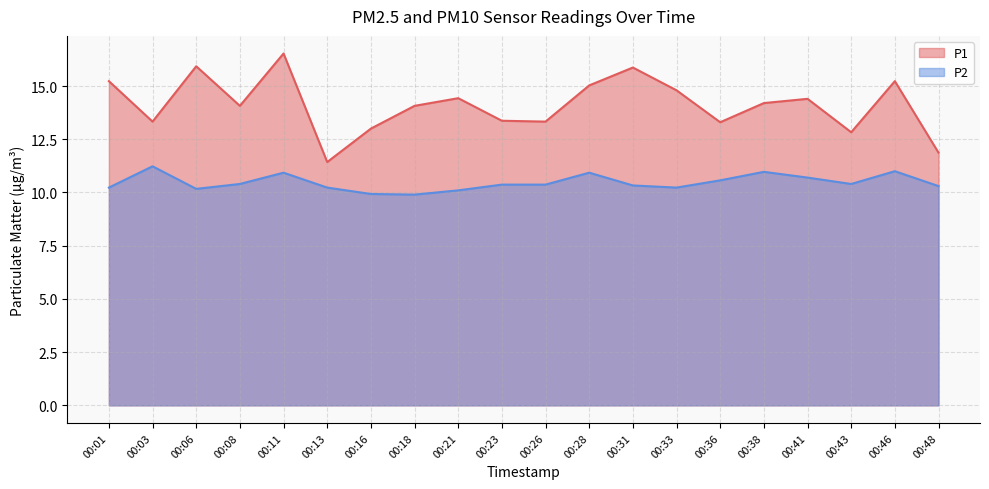

True or false: P1 and P2 intersect in this chart.

False